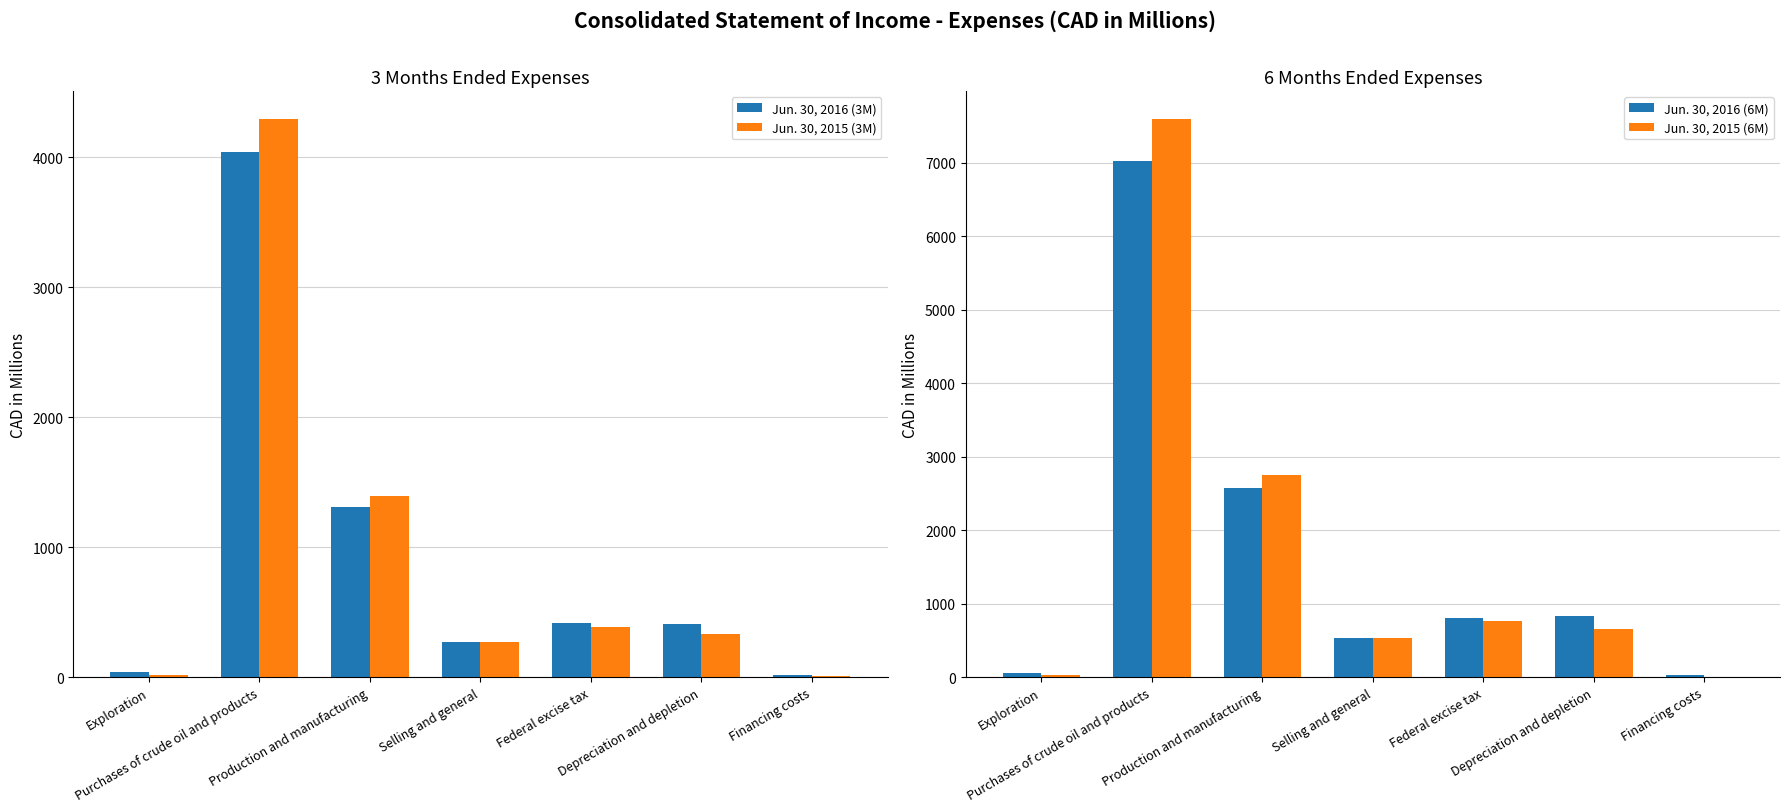

What is the difference between the Jun. 30, 2016 (3M) values at Purchases of crude oil and products and Federal excise tax?

3626